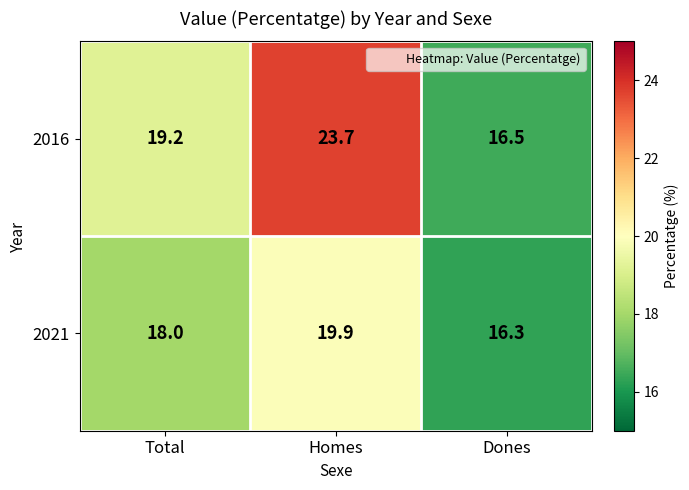

Rank the series by their maximum value, from highest to lowest.

2016, 2021